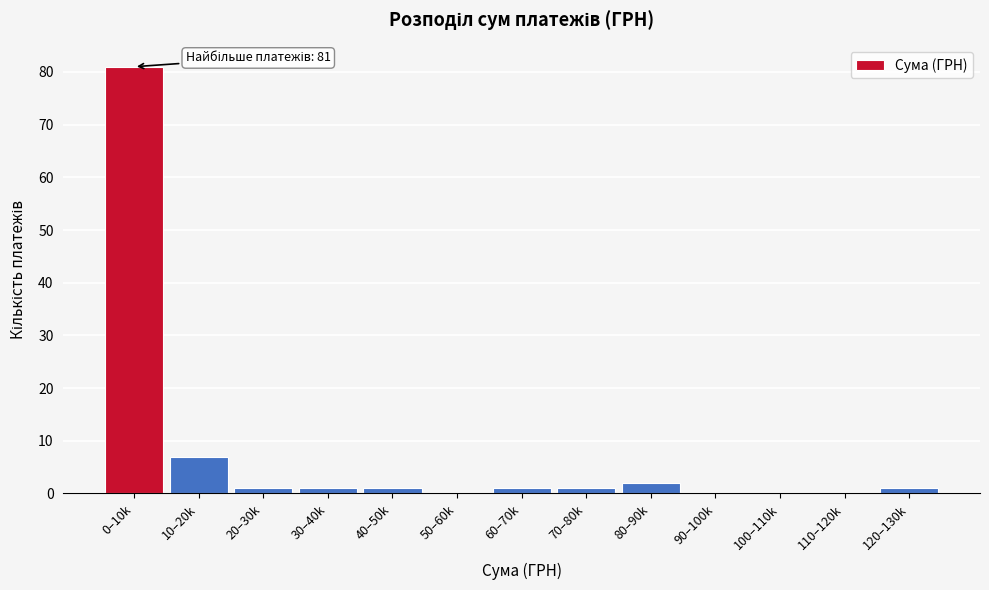

Reading left to right, list all the values displayed in this chart.

0–10k=81	10–20k=7	20–30k=1	30–40k=1	40–50k=1	50–60k=0	60–70k=1	70–80k=1	80–90k=2	90–100k=0	100–110k=0	110–120k=0	120–130k=1